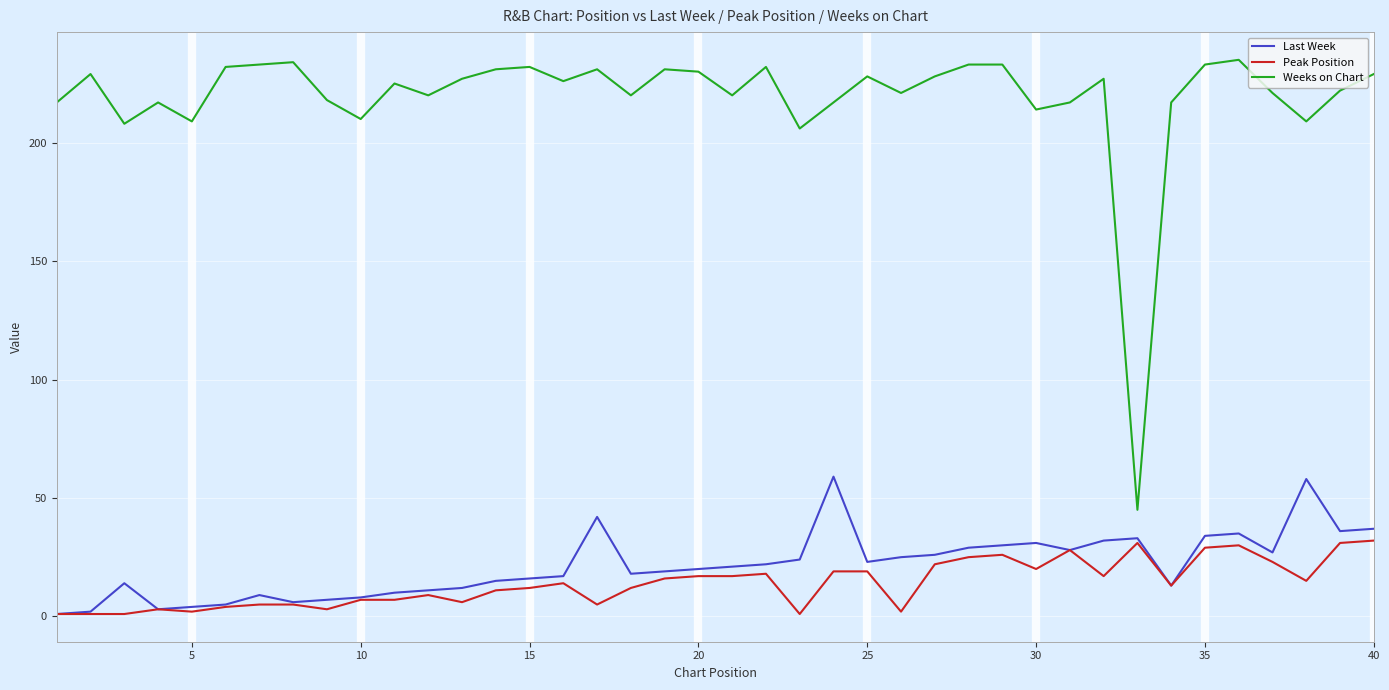

Which series has the largest total across all categories?

Weeks on Chart